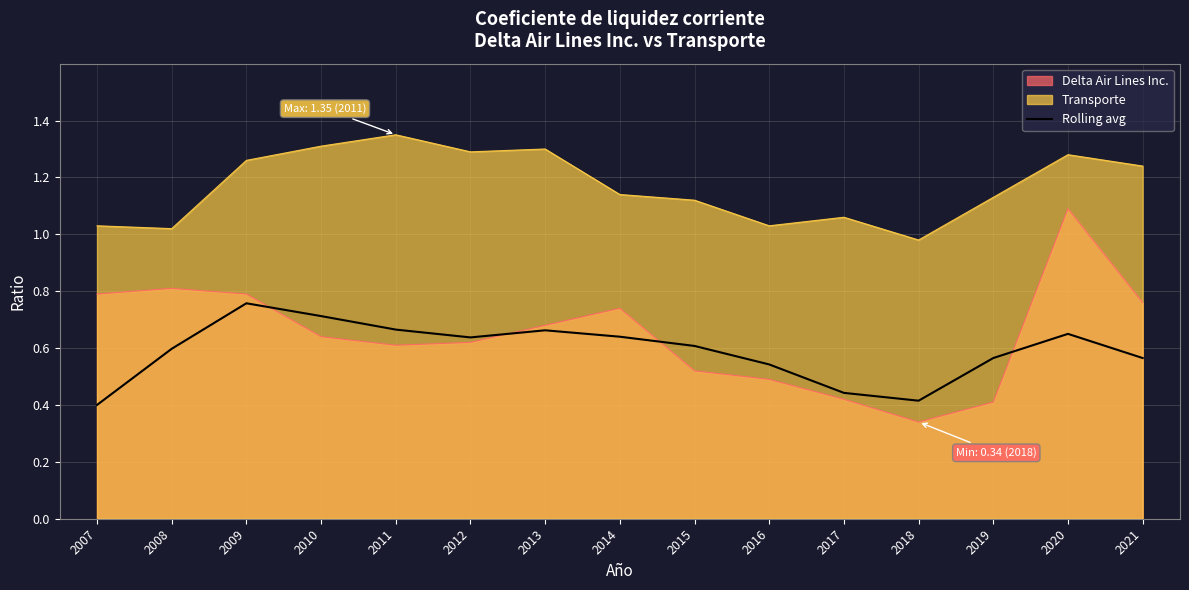

Which category has the highest value in the Transporte series?

2011